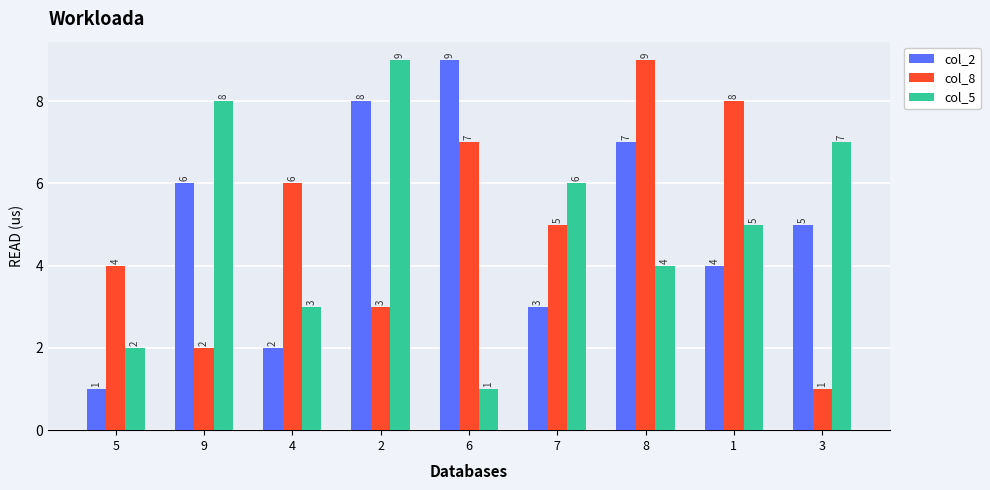

Reading left to right, extract all data points from this chart.

col_2: 1	6	2	8	9	3	7	4	5
col_8: 4	2	6	3	7	5	9	8	1
col_5: 2	8	3	9	1	6	4	5	7